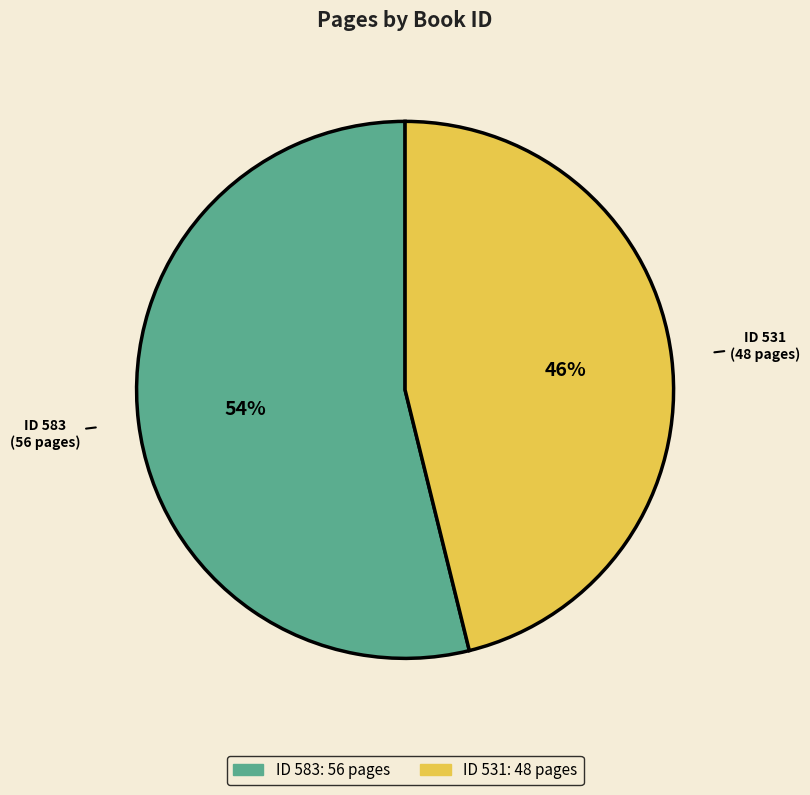

To the nearest percent, what is the difference between the largest and smallest slice percentages?

8%